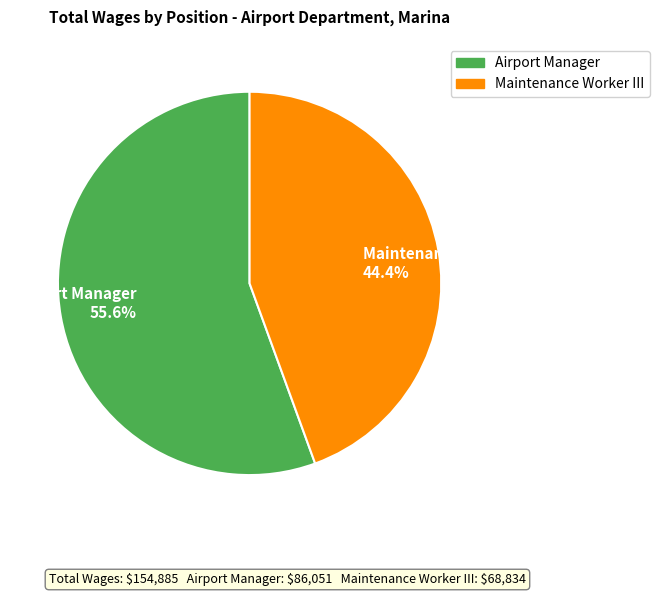

To the nearest percent, what is the difference between the largest and smallest slice percentages?

11%